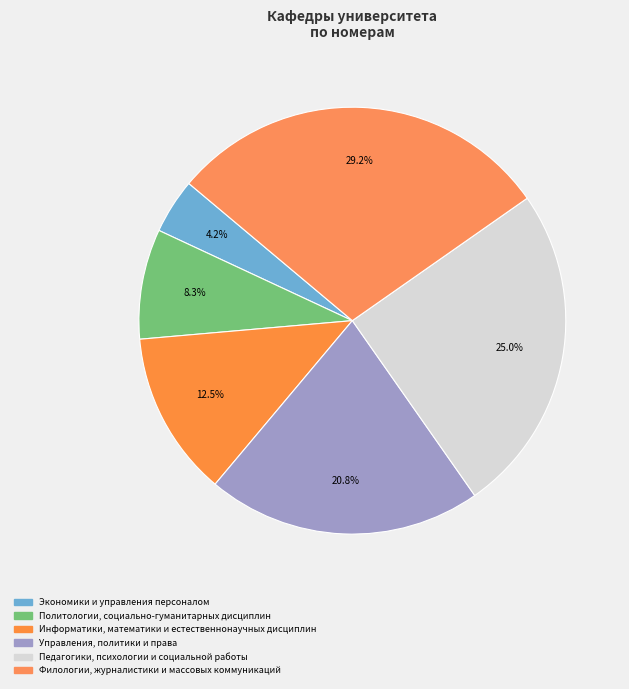

How many segments does this pie chart have?

6